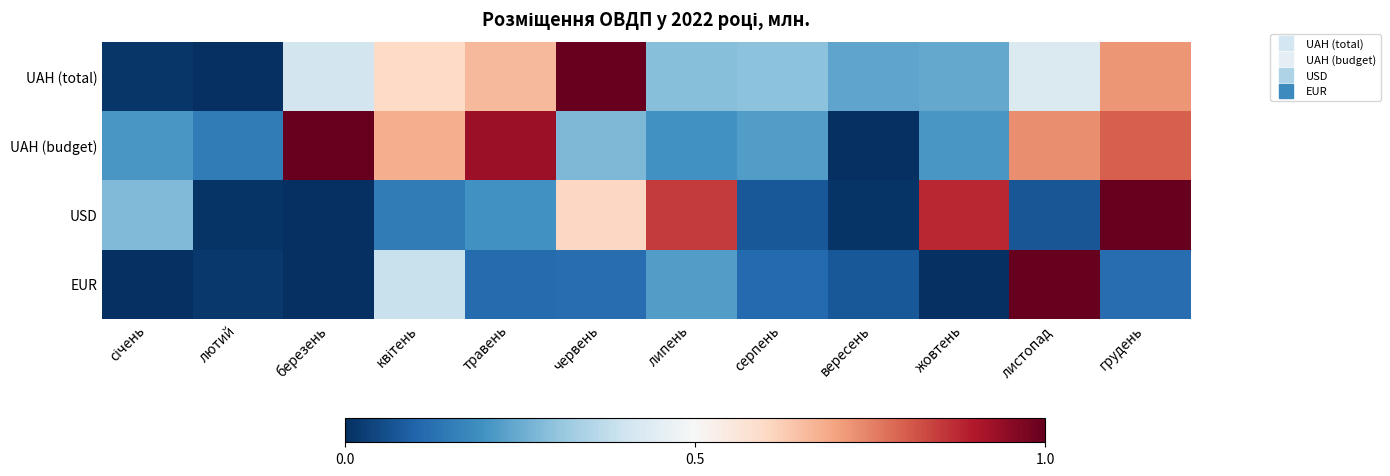

Rank the series by their average value, from lowest to highest.

EUR, USD, UAH (total), UAH (budget)